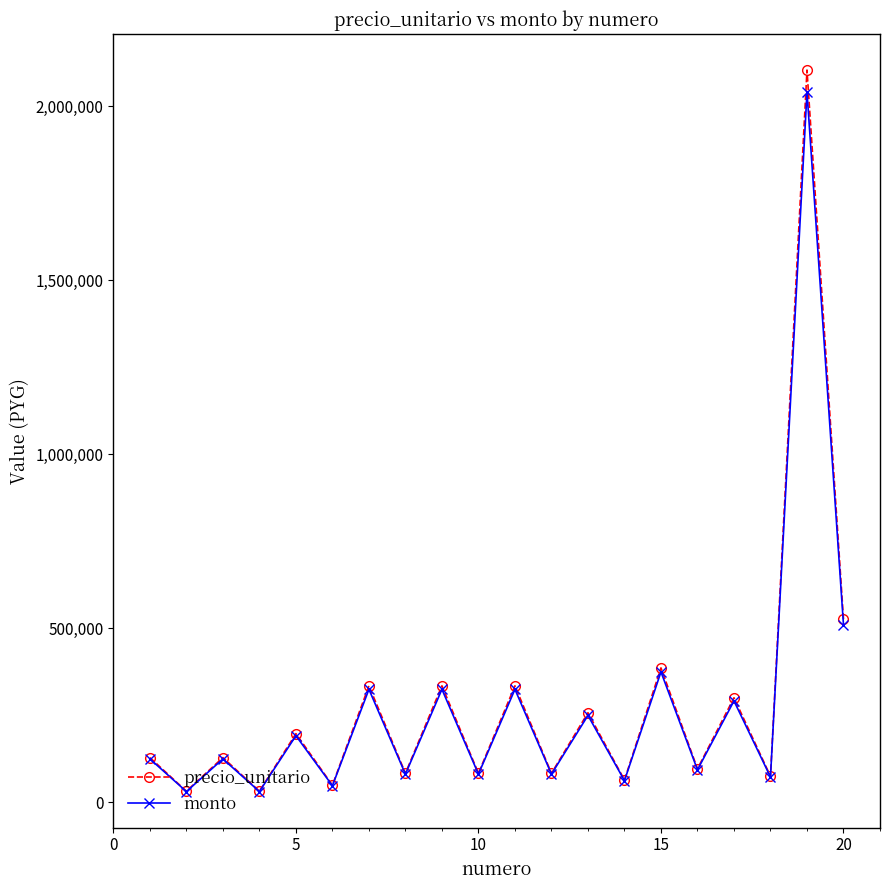

What is the highest value of the monto series?

2040621.0